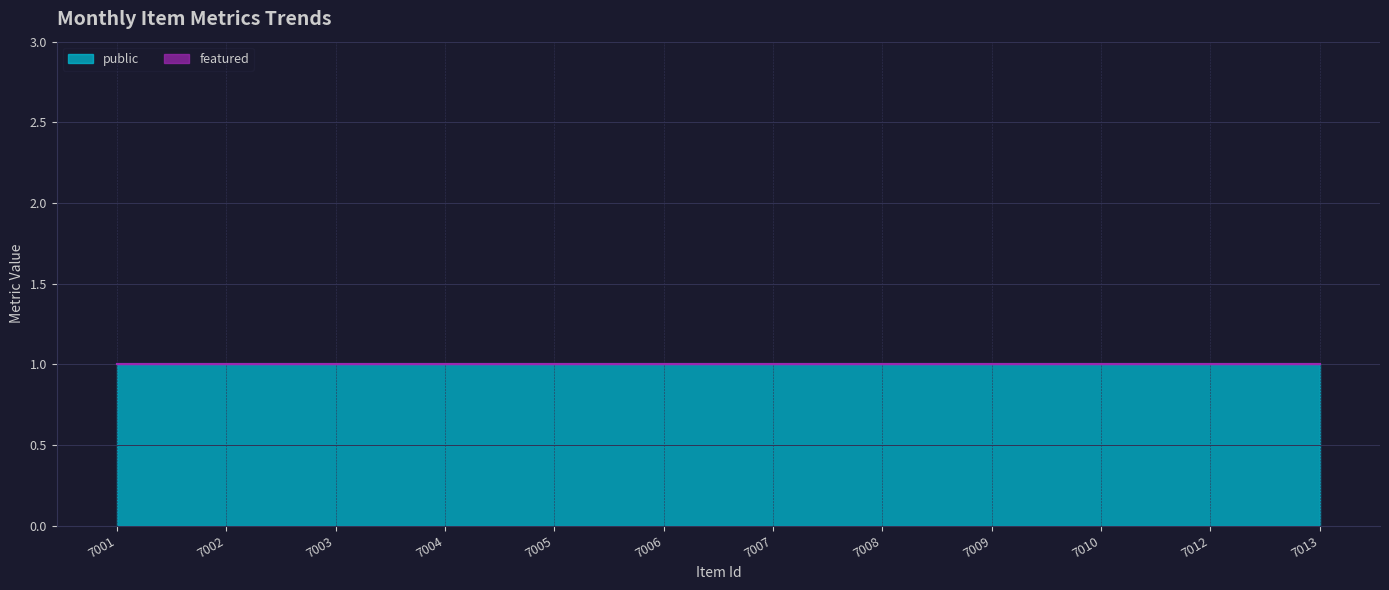

What are all the series names shown in the legend?

public, featured